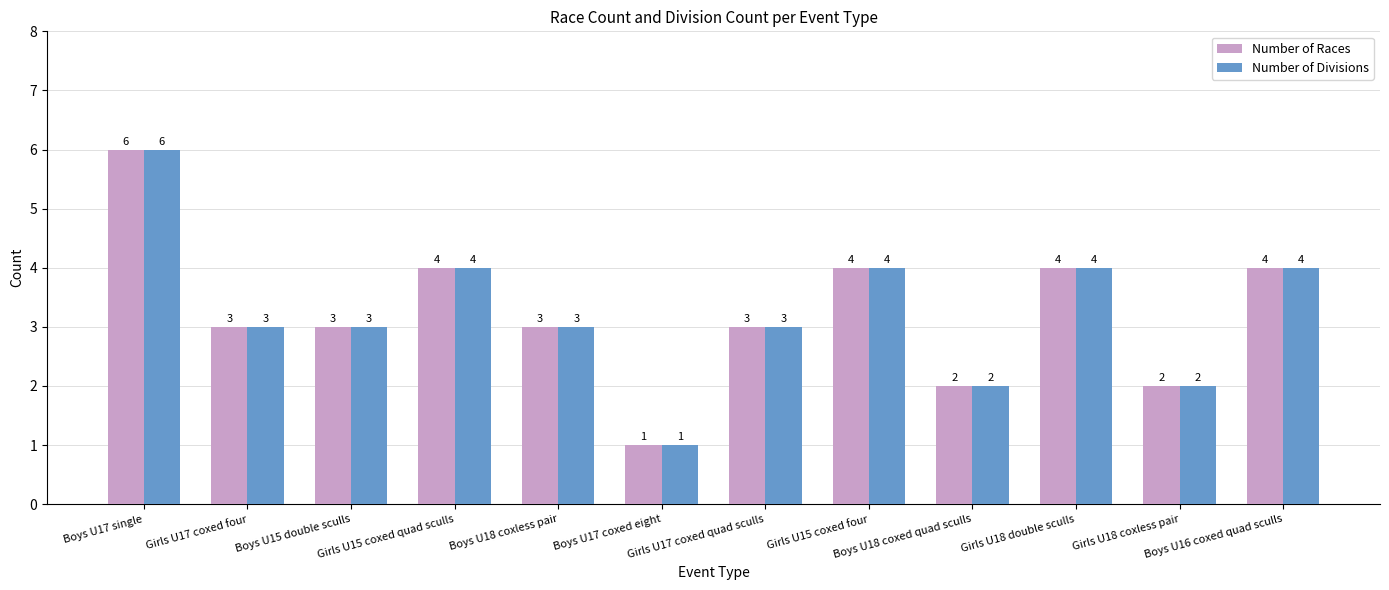

What is the lowest value of the Number of Races series?

1